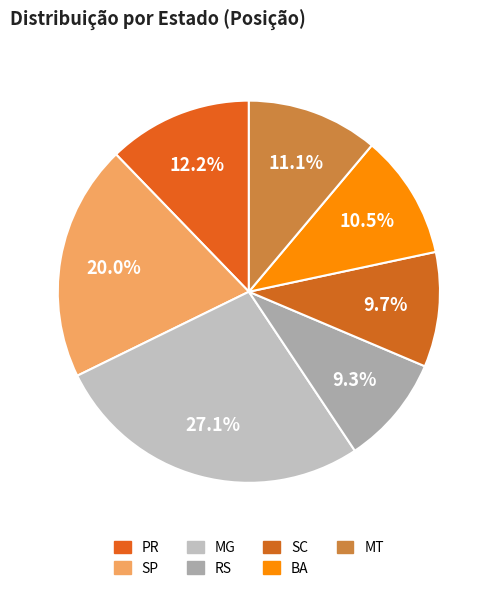

How many slices are in this pie chart?

7